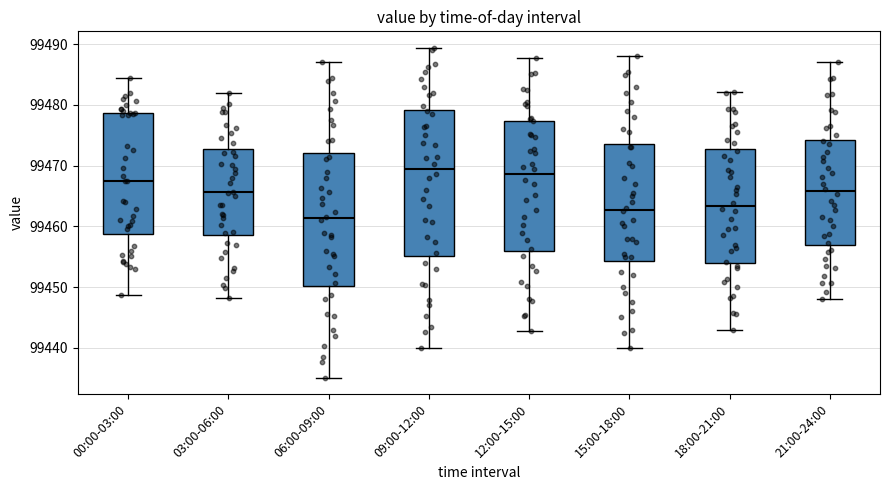

Reading left to right, transcribe this box plot: for each box, give where its median line is, the range the box spans, and where its two whiskers end, as read against the y-axis. The values are not printed on the chart, so give them approximately, as read against the axis.

00:00-03:00: median 99467, box 99459 to 99479, whiskers 99449 to 99484
03:00-06:00: median 99466, box 99459 to 99473, whiskers 99448 to 99482
06:00-09:00: median 99461, box 99450 to 99472, whiskers 99435 to 99487
09:00-12:00: median 99469, box 99455 to 99479, whiskers 99440 to 99489
12:00-15:00: median 99469, box 99456 to 99477, whiskers 99443 to 99488
15:00-18:00: median 99463, box 99454 to 99474, whiskers 99440 to 99488
18:00-21:00: median 99463, box 99454 to 99473, whiskers 99443 to 99482
21:00-24:00: median 99466, box 99457 to 99474, whiskers 99448 to 99487